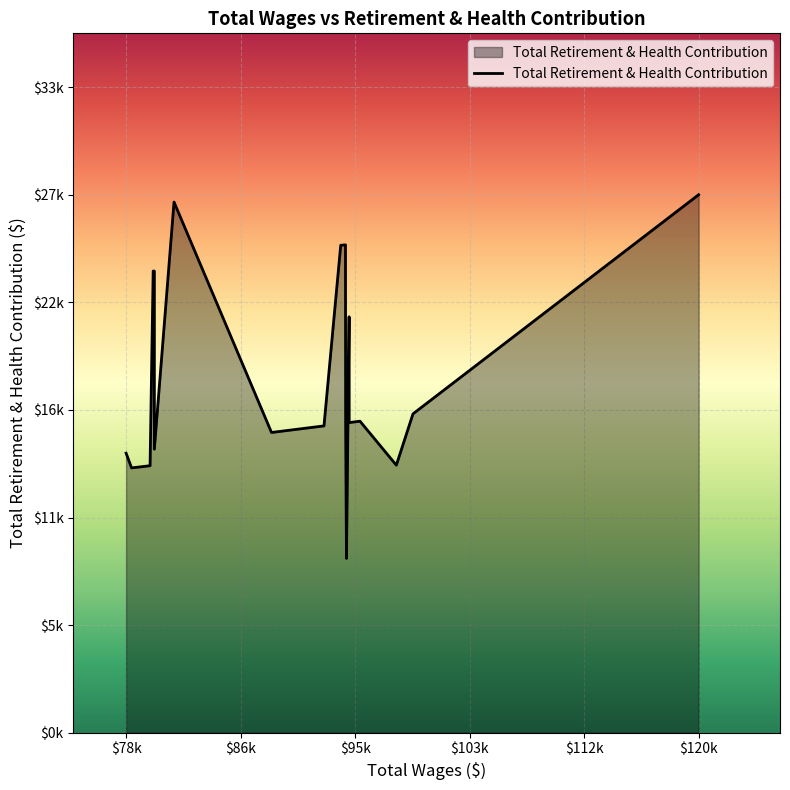

What is the sum of all values?

375348